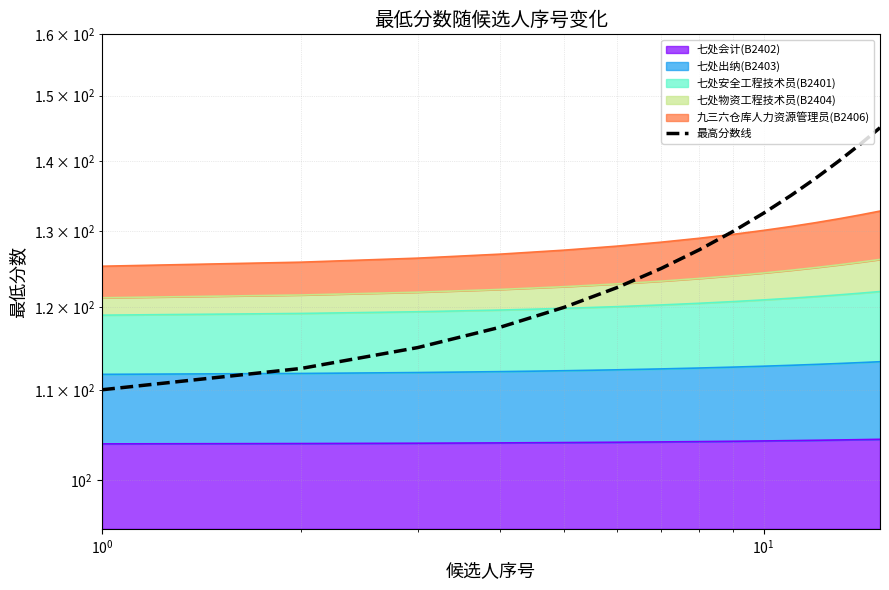

True or false: there are more than 0 points higher than both neighbors.

False